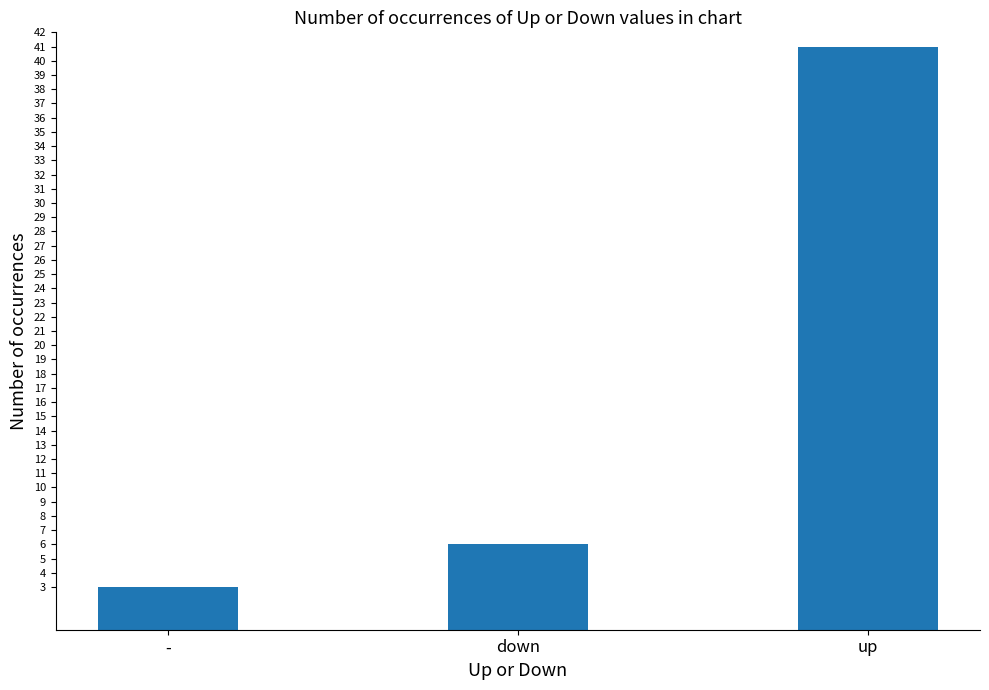

What is the sum of the values at down and up?

47